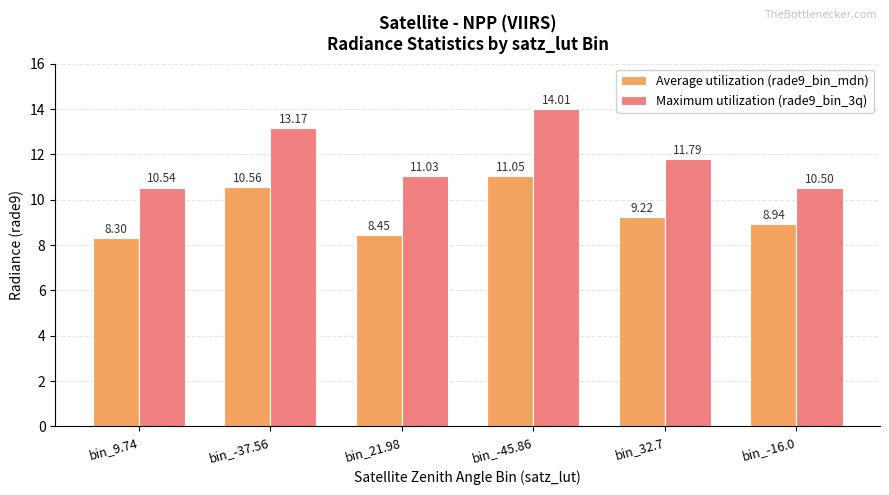

Where does the Average utilization (rade9_bin_mdn) series first go above 9?

bin_-37.56